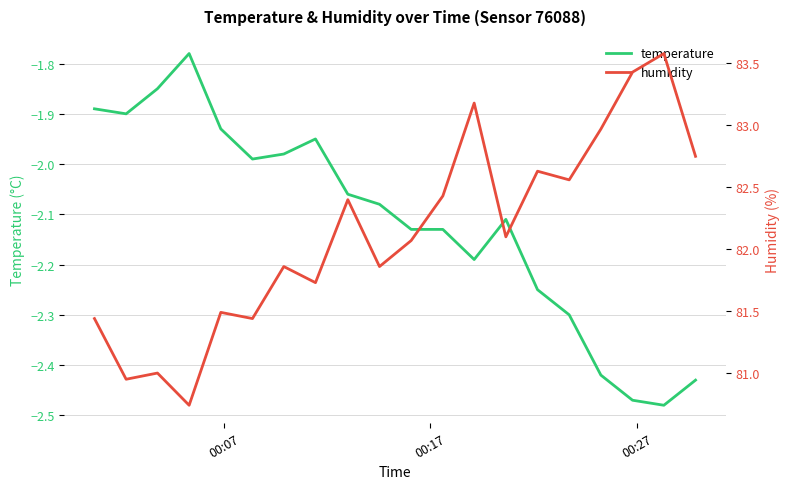

What is the sum of all temperature values?

-42.3